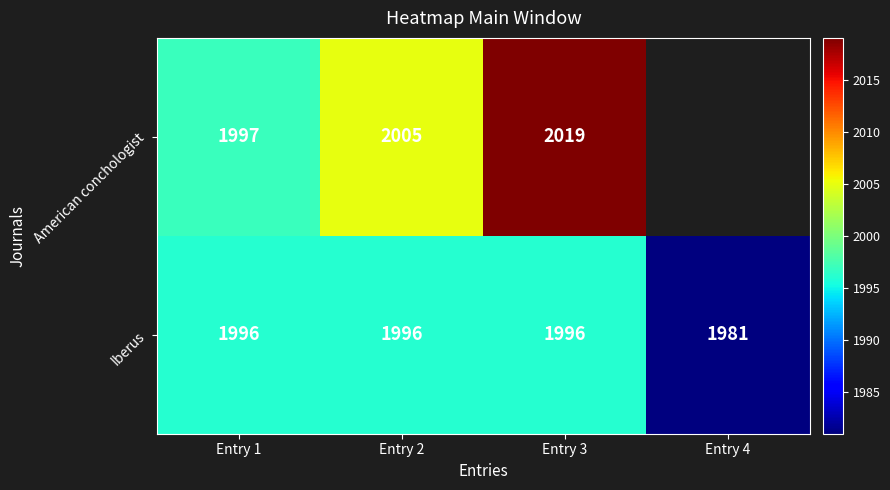

At which category does the chart reach its minimum across all series?

Entry 4